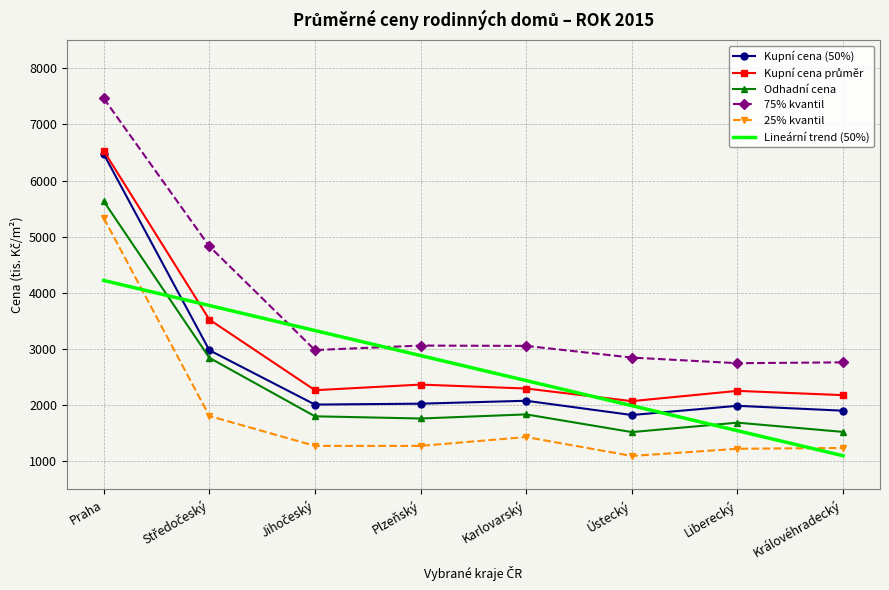

At how many categories does at least one series exceed 1983?

8